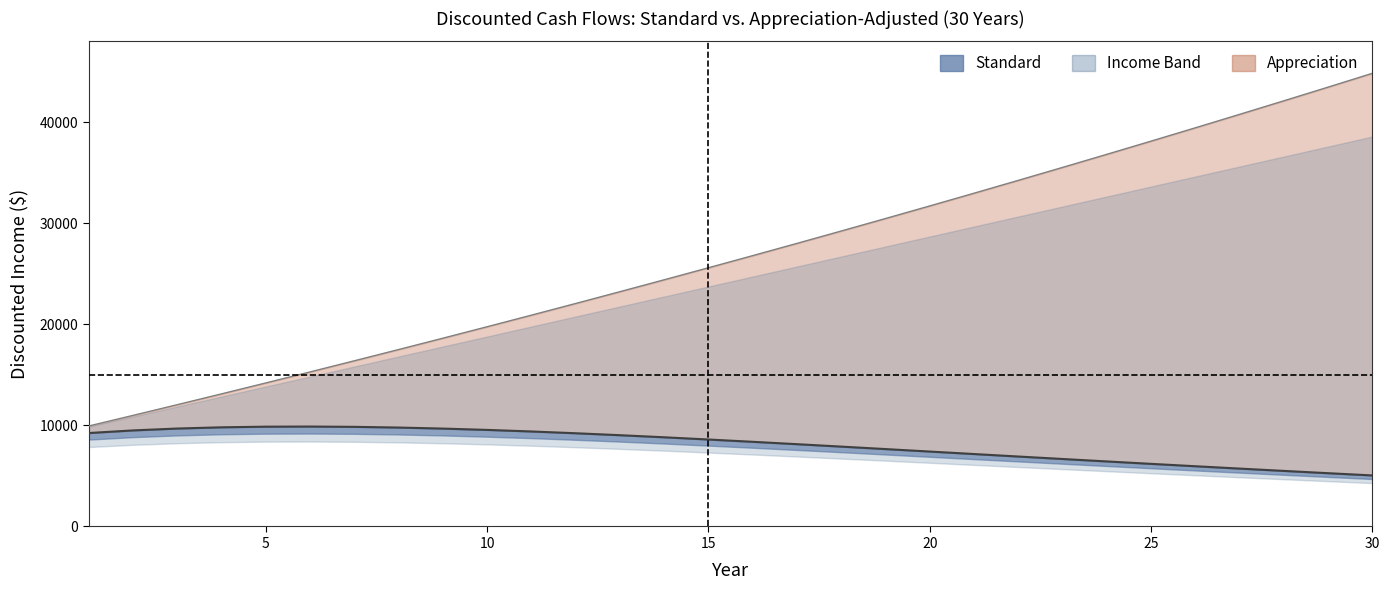

Is the value of Discounted Income (Standard) at 8 greater than the value of Discounted Income (Appreciation) at 15?

No